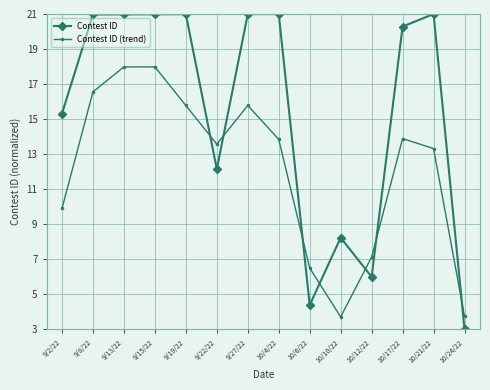

What is the label of the 6th point from the left?

9/22/22